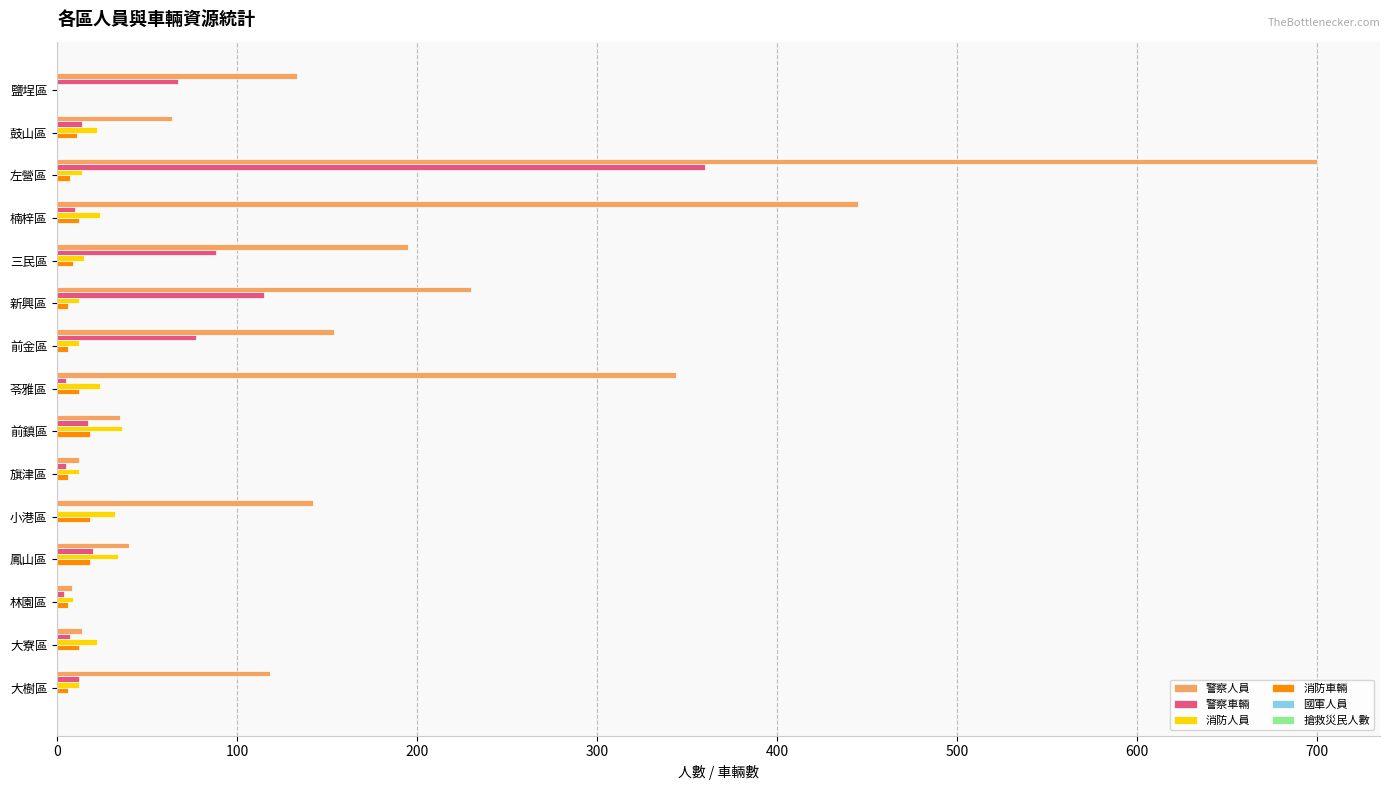

At which label is 警察車輛 closest to 180?

新興區